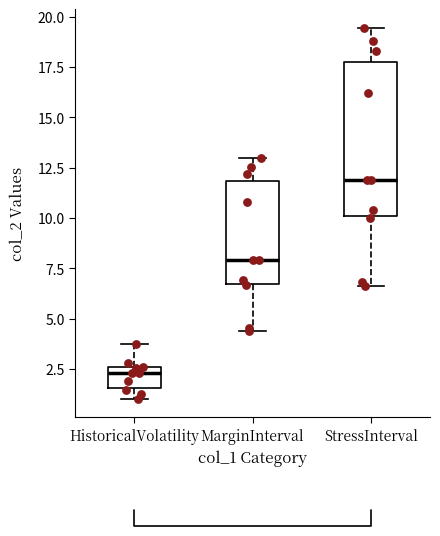

Comparing the boxes themselves (not the whiskers), which one is the tallest?

StressInterval